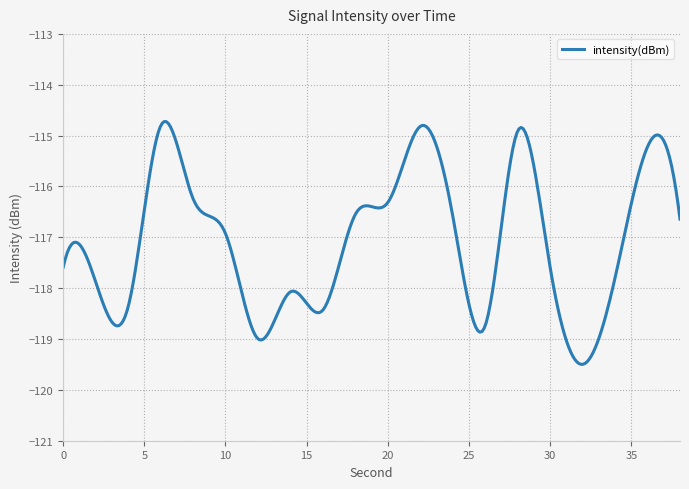

What is the difference between the maximum and minimum values?

4.8